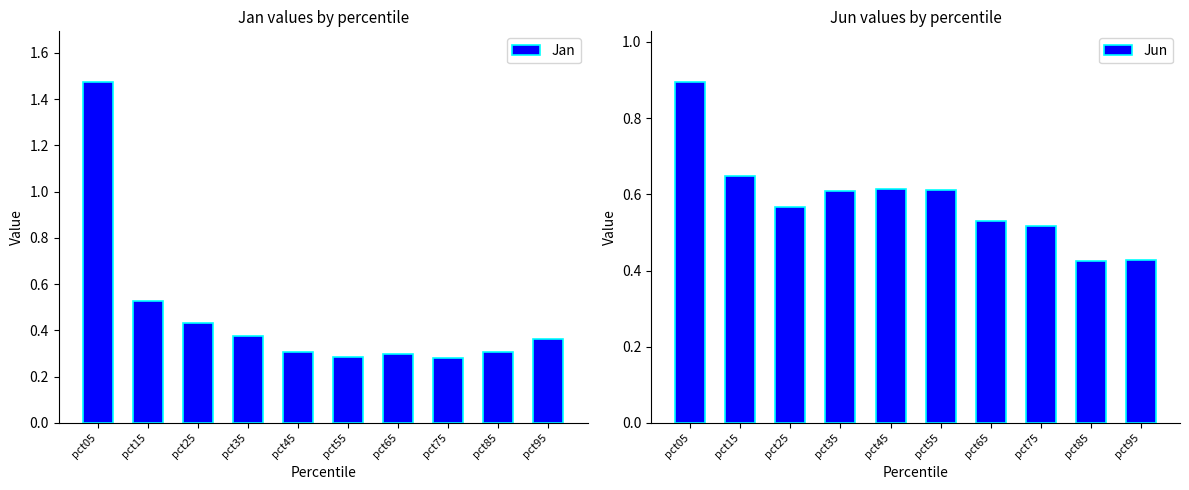

What is the maximum value shown in the chart?

1.5